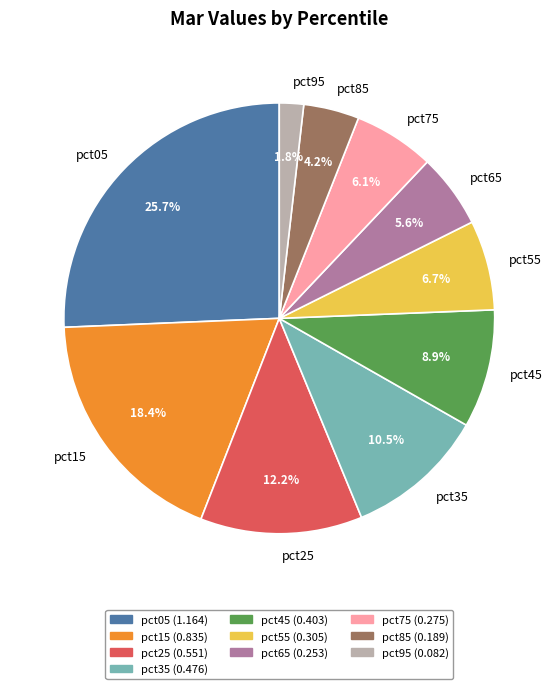

To the nearest percent, what portion does pct65 represent?

6%